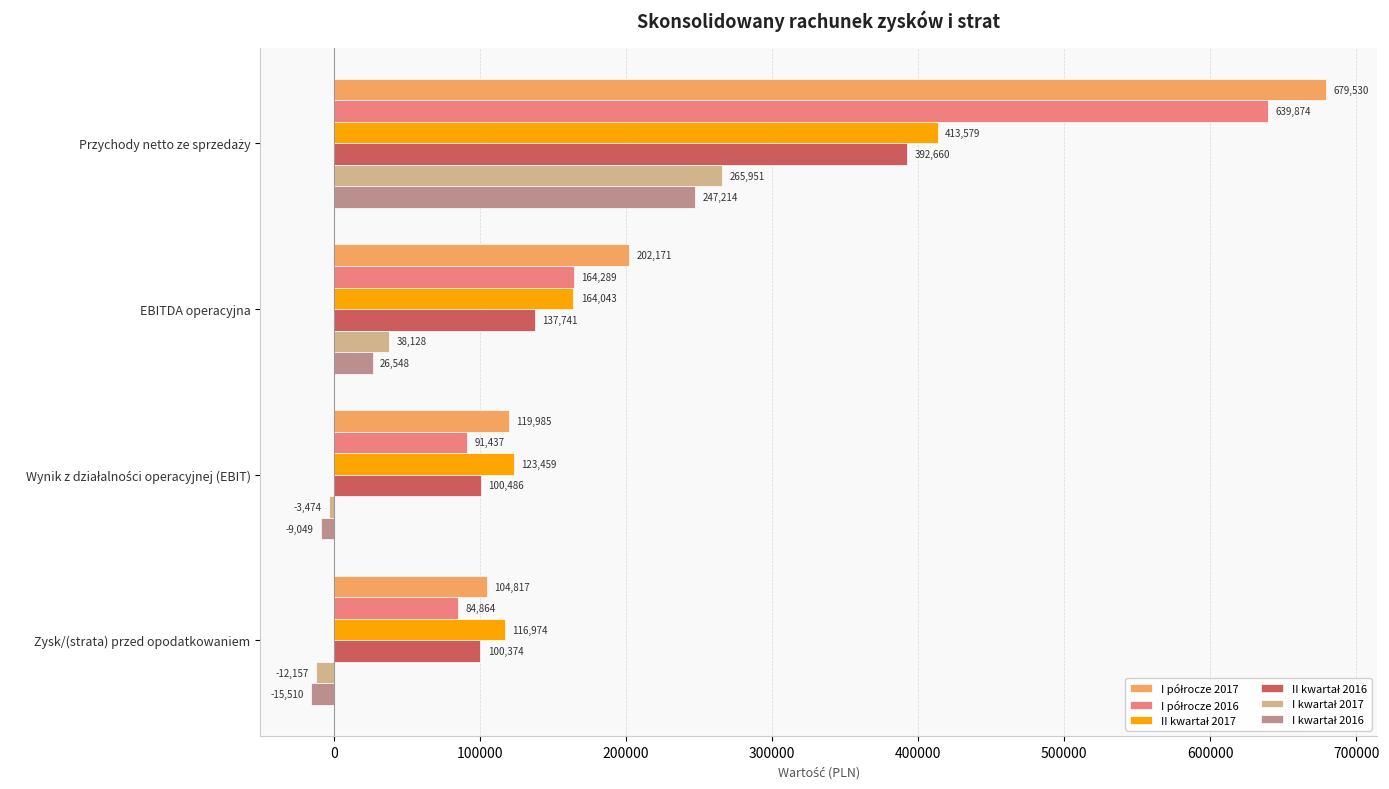

What is the greatest value displayed?

679530